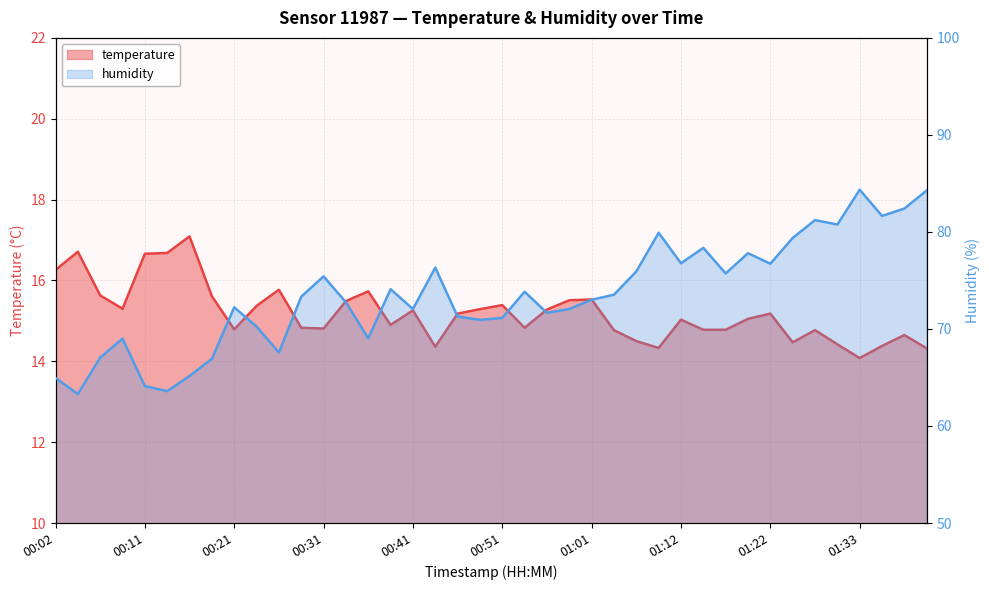

How many lines are shown in the chart?

2